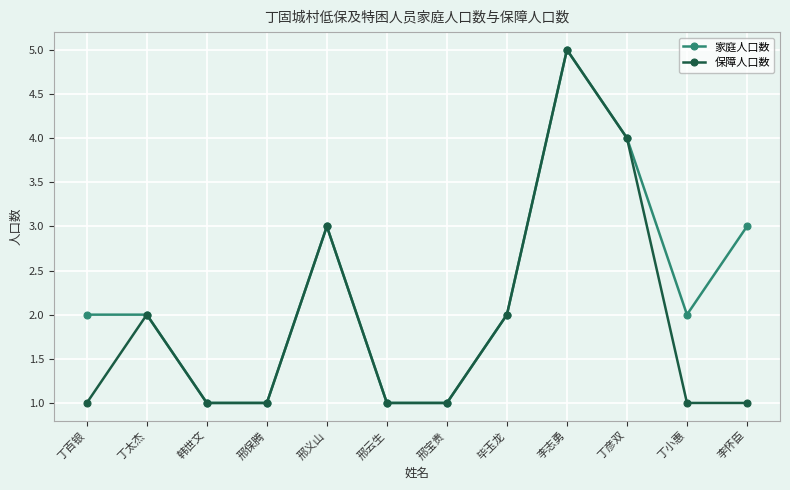

What is the label of the 2nd point from the left?

丁太杰